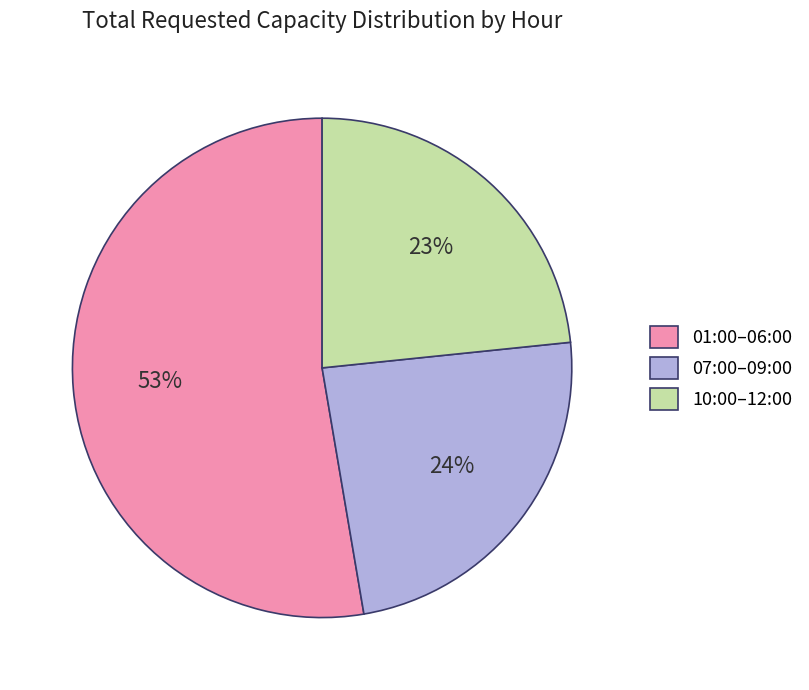

How many slices are in this pie chart?

3